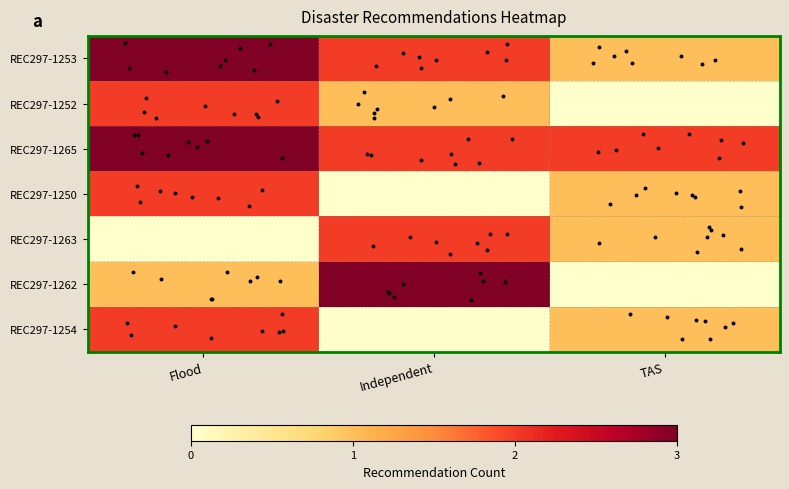

Between Independent and TAS, which is larger?

Independent